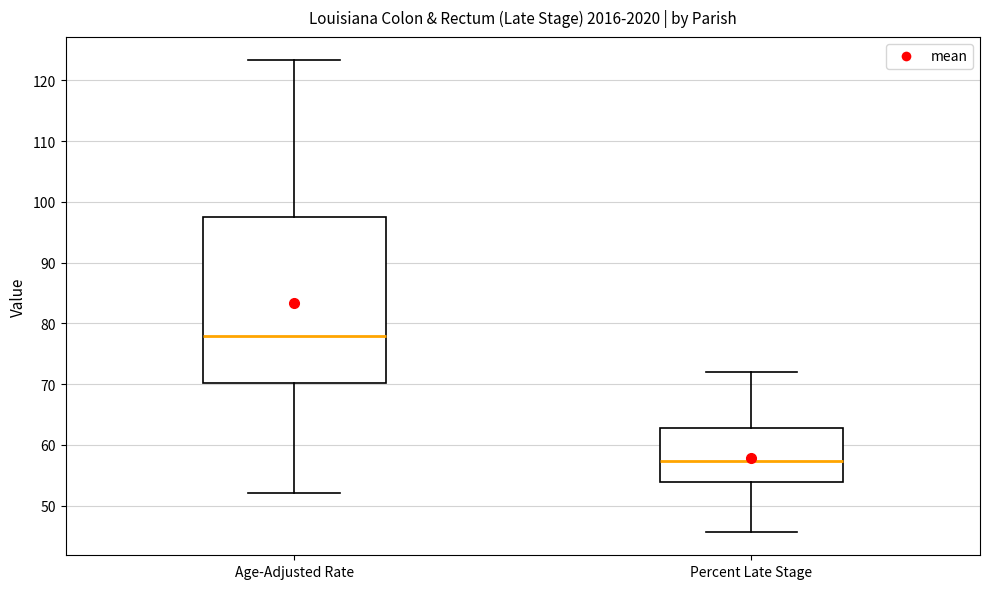

Comparing the boxes themselves (not the whiskers), which one is the tallest?

Age-Adjusted Rate